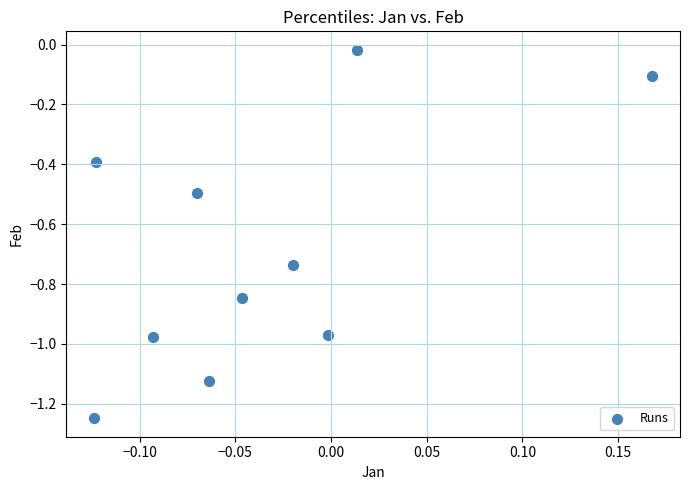

What is the range of X values (max minus min)?

0.3